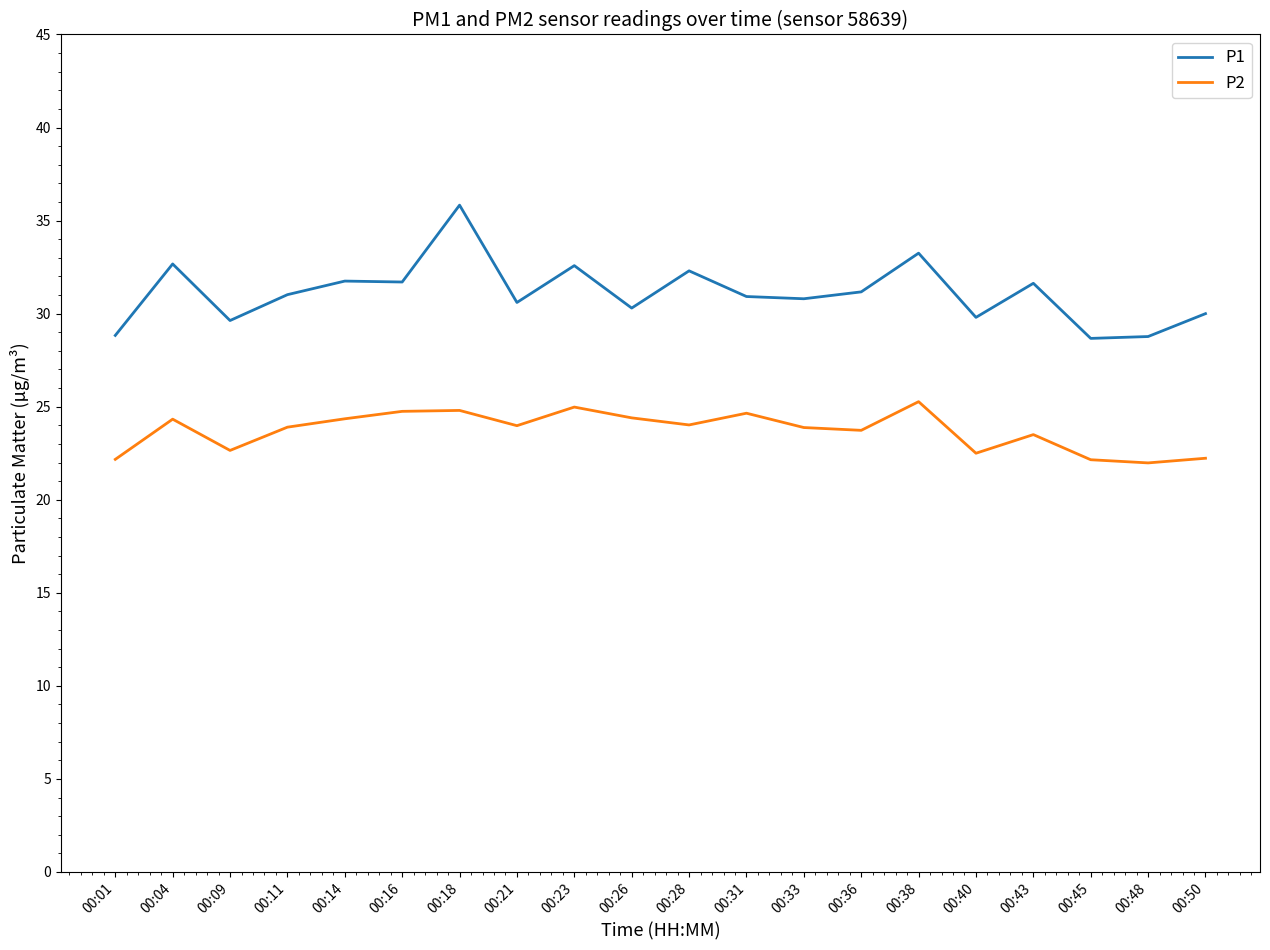

What is the smallest value displayed?

22.0